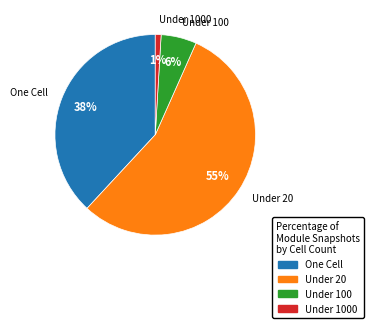

How many segments does this pie chart have?

4